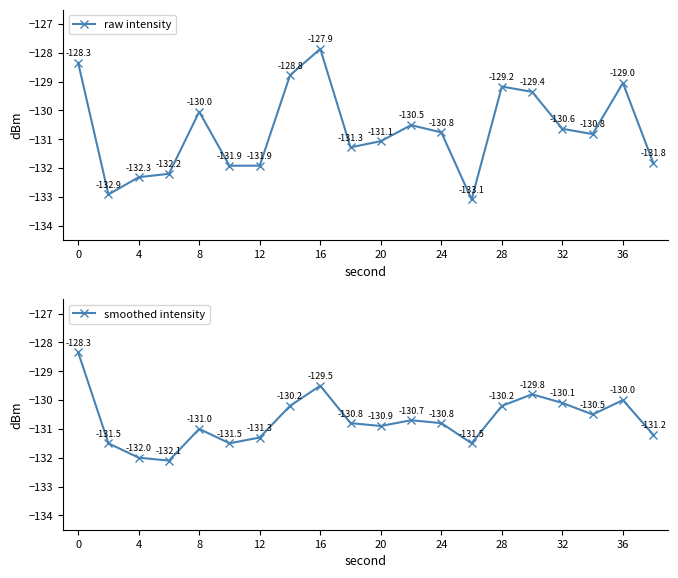

Is it true that raw intensity equals -129.2 at 28?

True